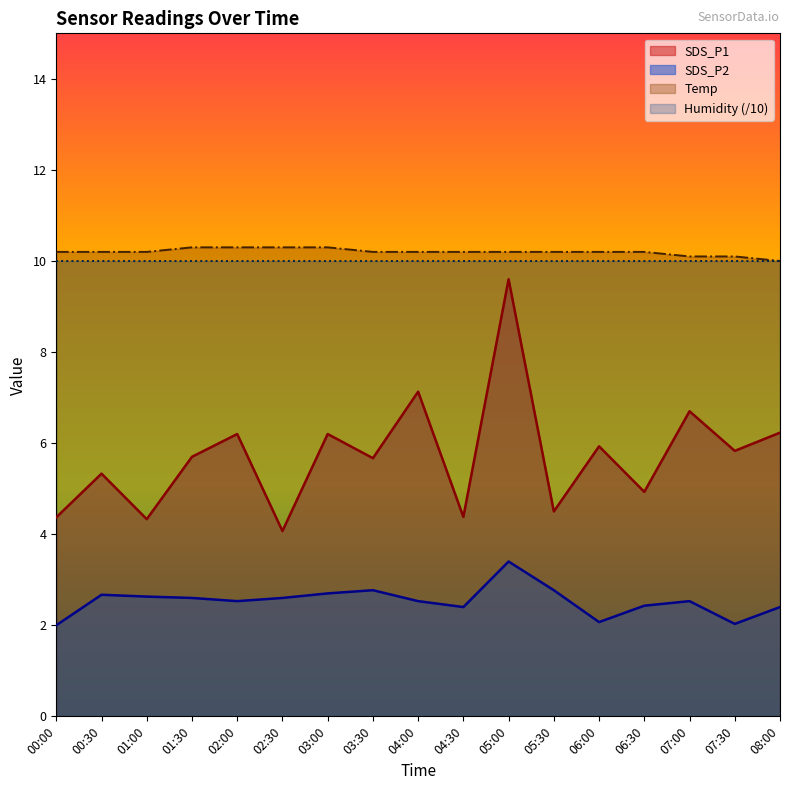

How many lines are shown in the chart?

4